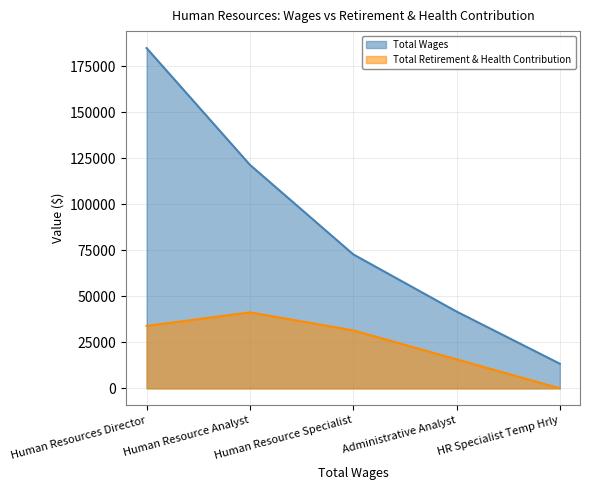

How many data points does each series have?

5